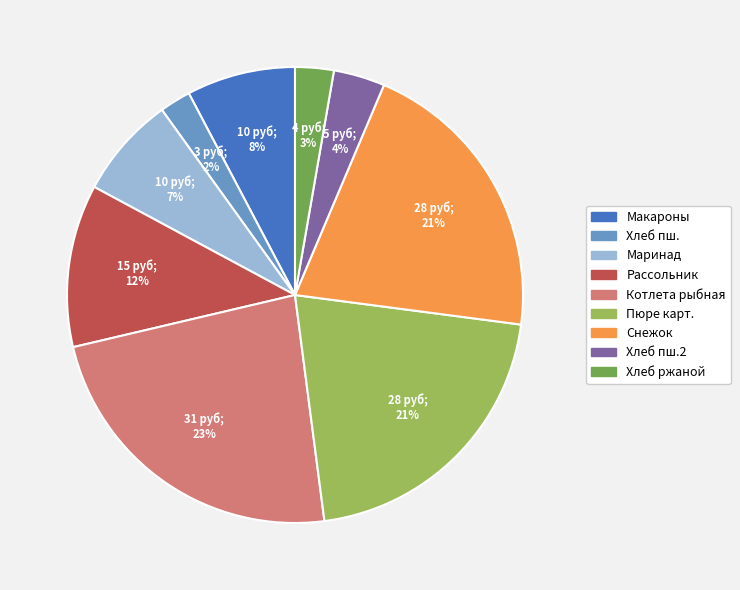

To the nearest percent, what is the difference between the Хлеб пш. and Пюре карт. slice percentages?

19%